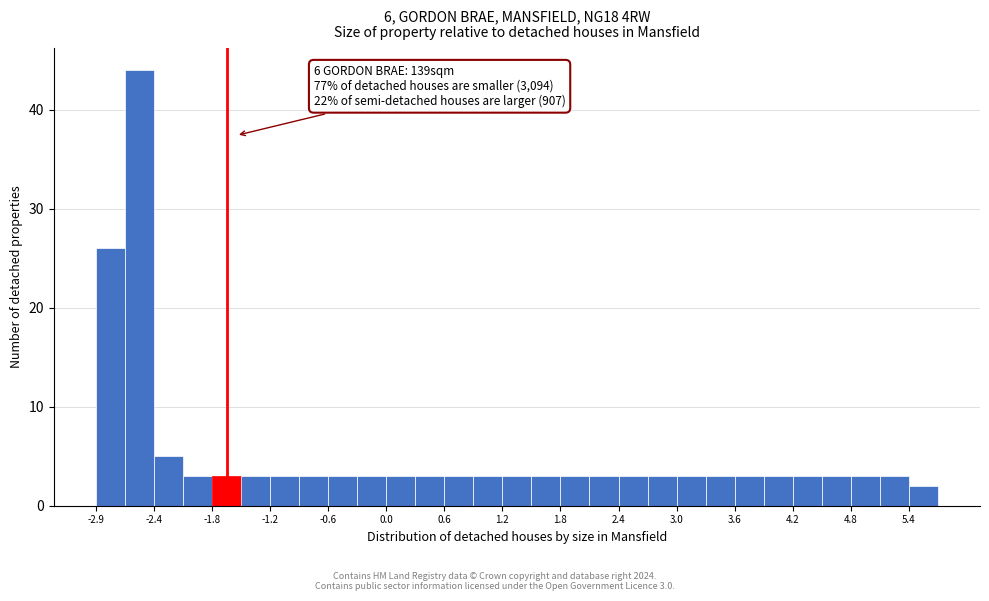

Around what value on the x-axis is the tallest bar? Give the approximate position of its centre, as read against the axis.

-2.5